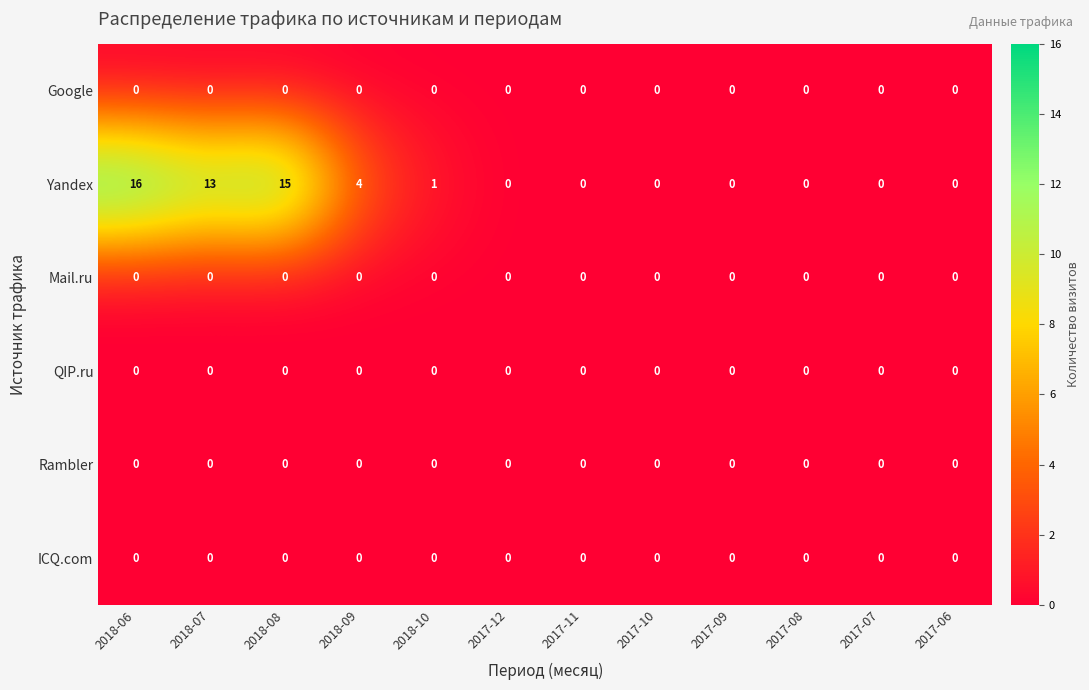

What is the difference between the maximum and minimum values in the Yandex series?

16